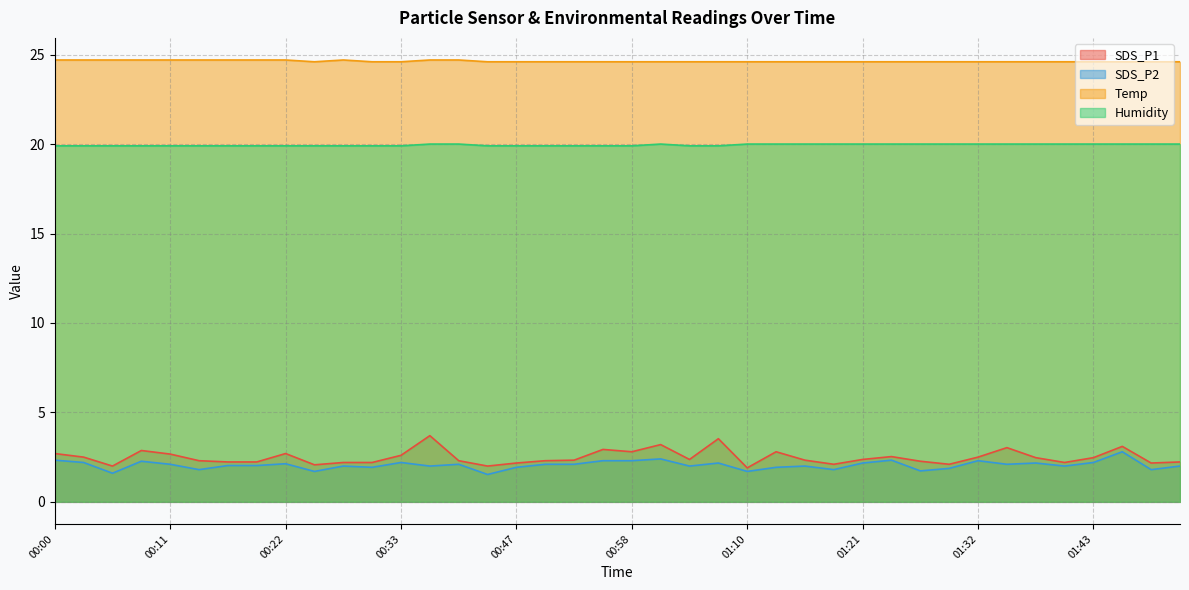

Reading left to right, extract all data points from this chart.

SDS_P1: 2.7	2.5	2.0	2.9	2.7	2.3	2.2	2.2	2.7	2.1	2.2	2.2	2.6	3.7	2.3	2.0	2.2	2.3	2.3	2.9	2.8	3.2	2.4	3.5	1.9	2.8	2.3	2.1	2.4	2.5	2.3	2.1	2.5	3.0	2.5	2.2	2.5	3.1	2.2	2.2
SDS_P2: 2.3	2.2	1.6	2.3	2.1	1.8	2.0	2.0	2.1	1.7	2.0	1.9	2.2	2.0	2.1	1.5	1.9	2.1	2.1	2.3	2.3	2.4	2.0	2.2	1.7	1.9	2.0	1.8	2.2	2.3	1.7	1.9	2.3	2.1	2.2	2.0	2.2	2.8	1.8	2.0
Temp: 24.7	24.7	24.7	24.7	24.7	24.7	24.7	24.7	24.7	24.6	24.7	24.6	24.6	24.7	24.7	24.6	24.6	24.6	24.6	24.6	24.6	24.6	24.6	24.6	24.6	24.6	24.6	24.6	24.6	24.6	24.6	24.6	24.6	24.6	24.6	24.6	24.6	24.6	24.6	24.6
Humidity: 19.9	19.9	19.9	19.9	19.9	19.9	19.9	19.9	19.9	19.9	19.9	19.9	19.9	20.0	20.0	19.9	19.9	19.9	19.9	19.9	19.9	20.0	19.9	19.9	20.0	20.0	20.0	20.0	20.0	20.0	20.0	20.0	20.0	20.0	20.0	20.0	20.0	20.0	20.0	20.0